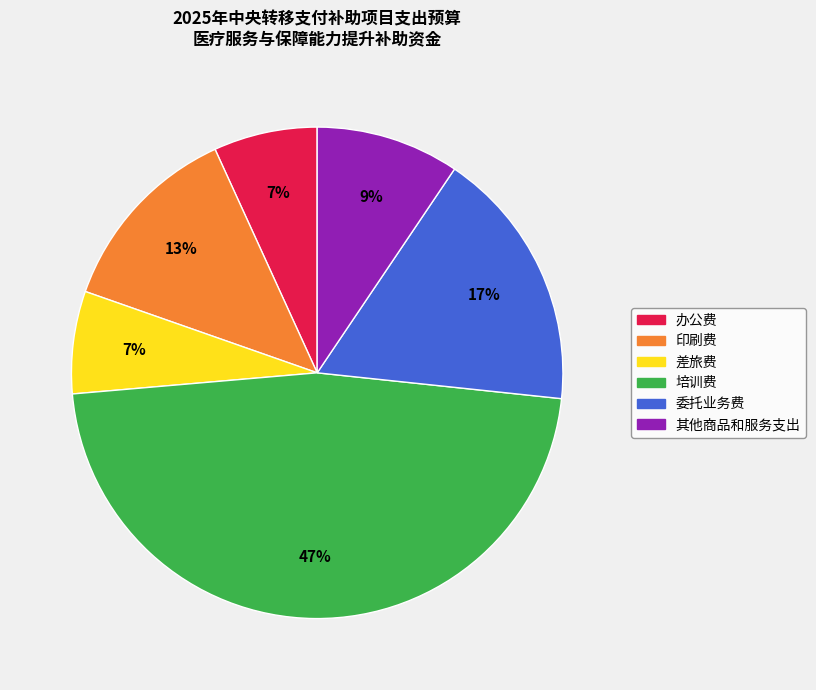

To the nearest percent, what is the combined percentage of 培训费 and 委托业务费?

64%